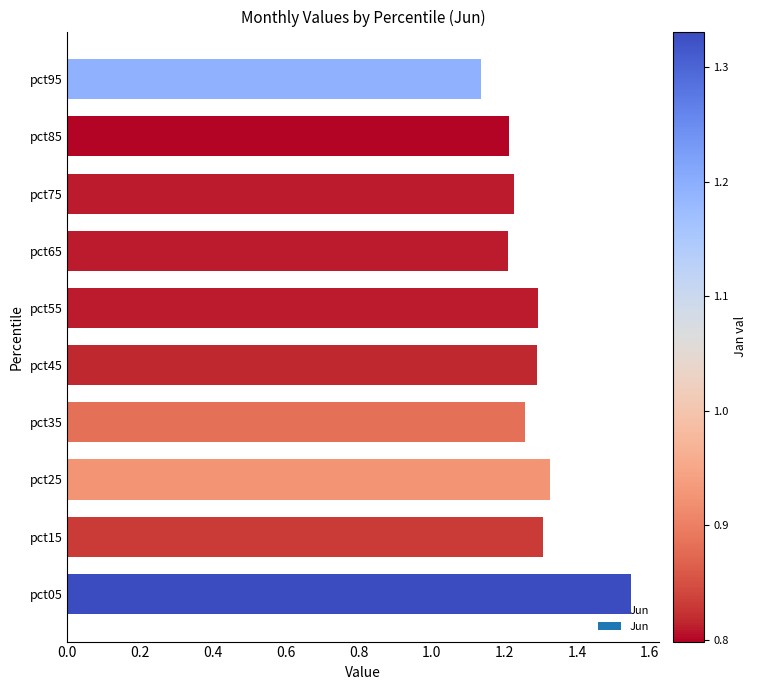

At which category does the chart reach its peak across all series?

pct05